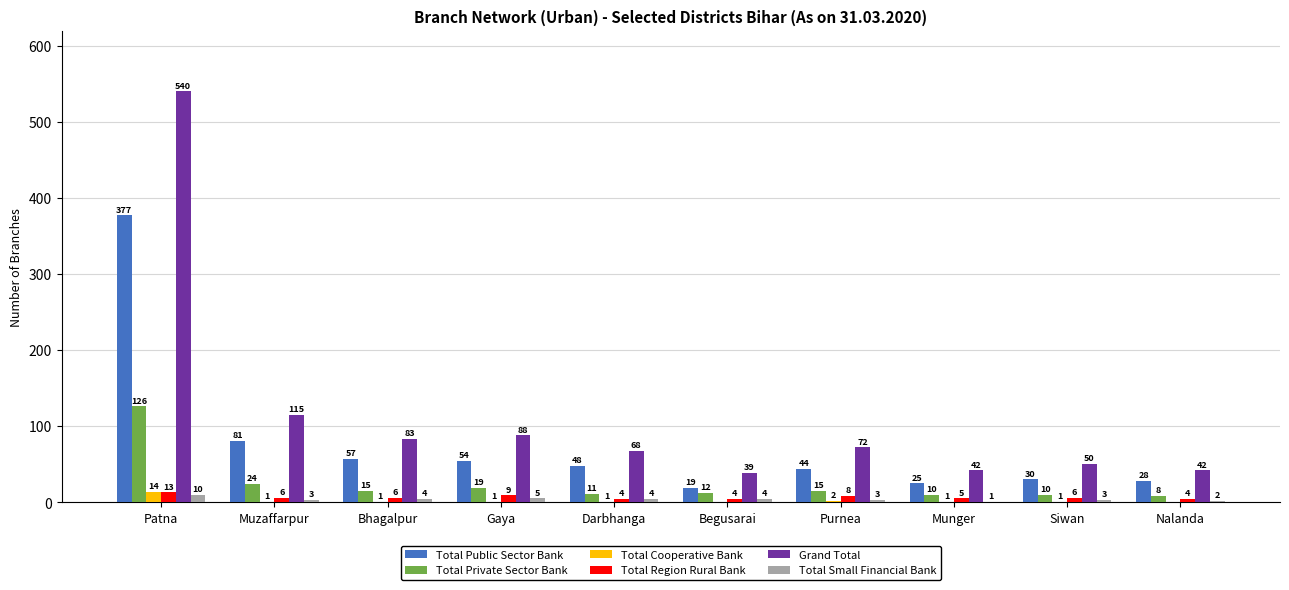

Between Muzaffarpur and Nalanda, which series saw the biggest shift?

Grand Total